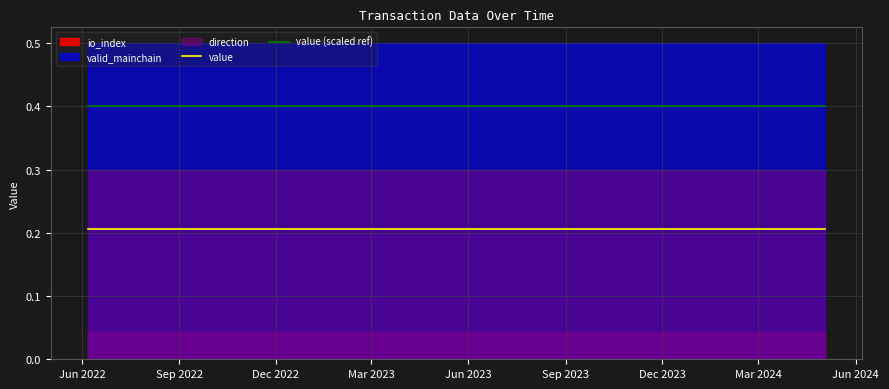

True or false: value (scaled ref) and value cross at least once.

False